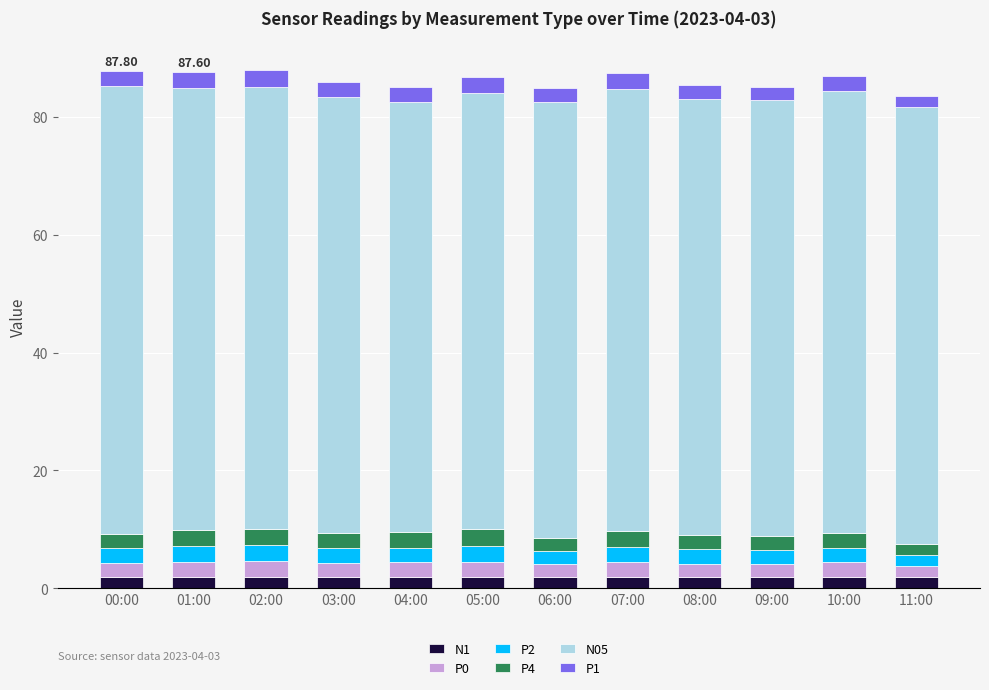

What is the total value across all series at 01:00?

87.6